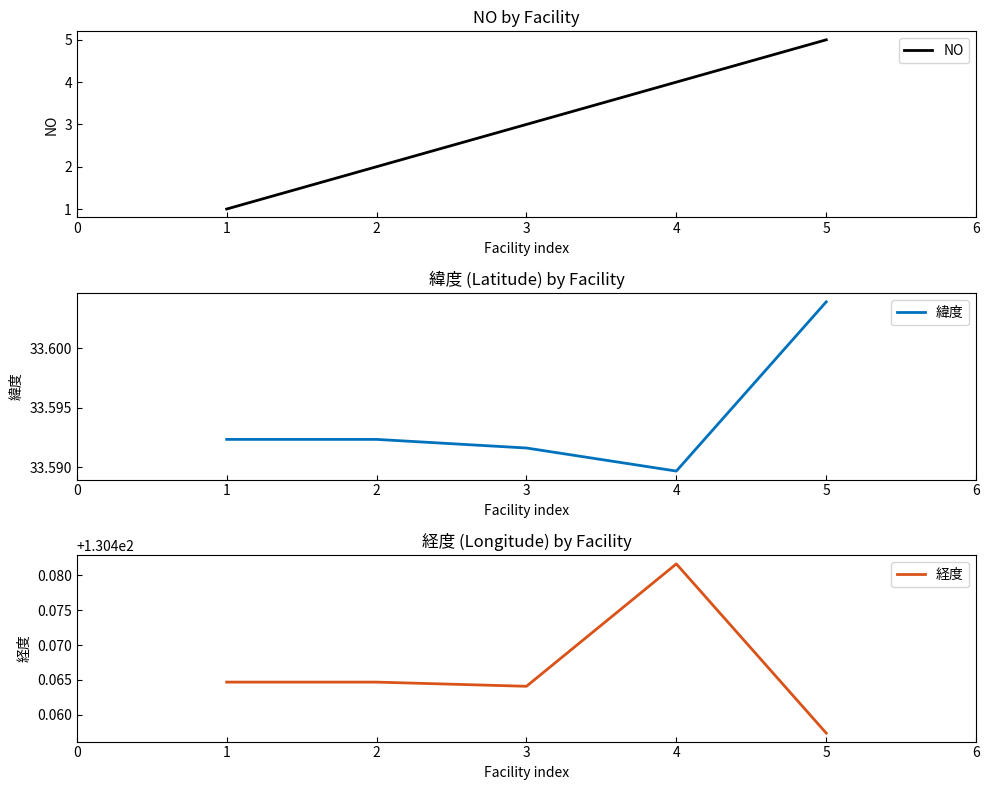

List the labels in order of NO value, smallest first.

1, 2, 3, 4, 5